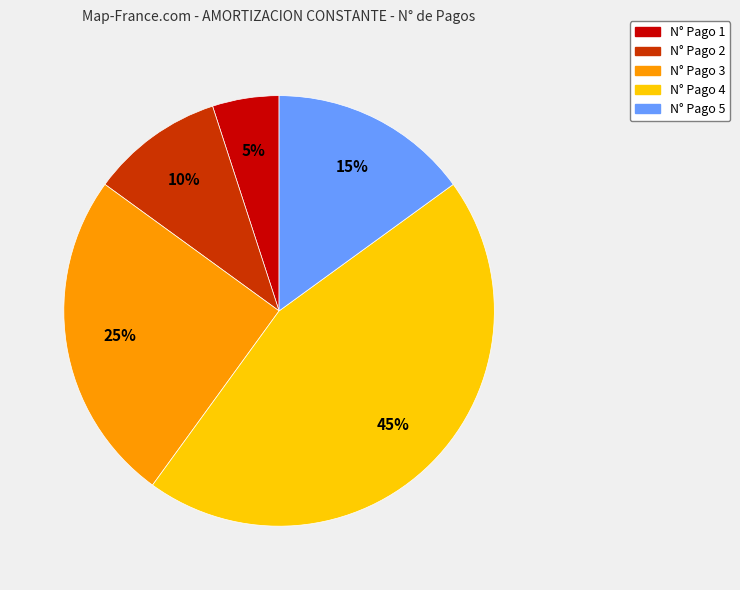

Which category has the smallest portion of the pie?

N° Pago 1